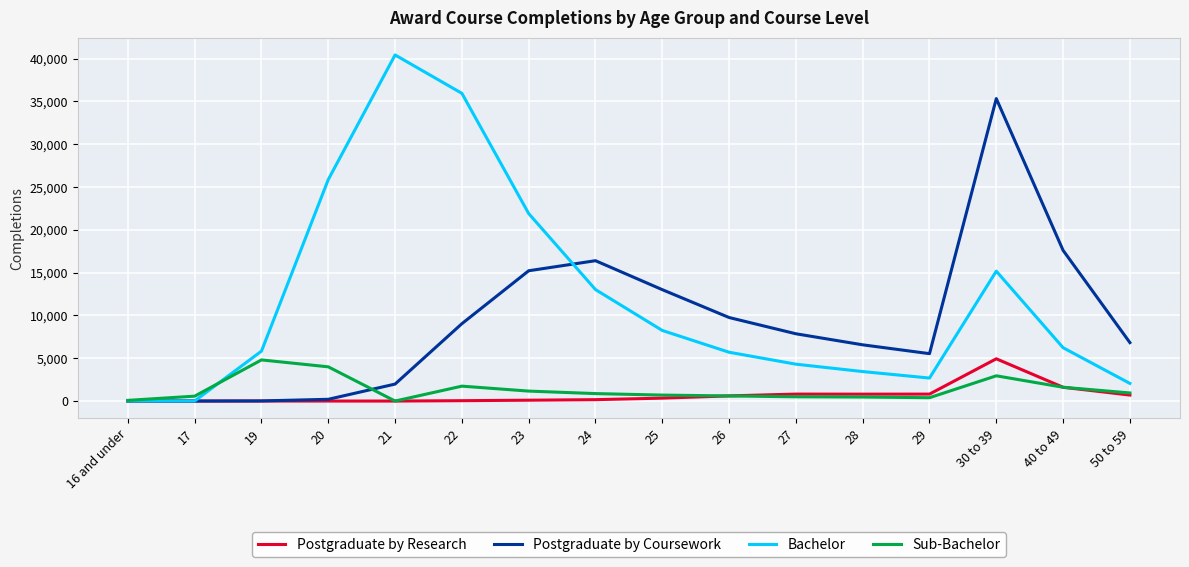

Which series has the widest spread of values?

Bachelor